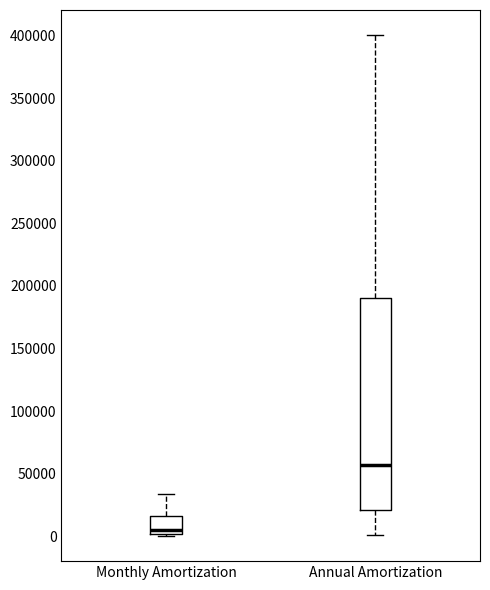

Which box's median line is the highest?

Annual Amortization